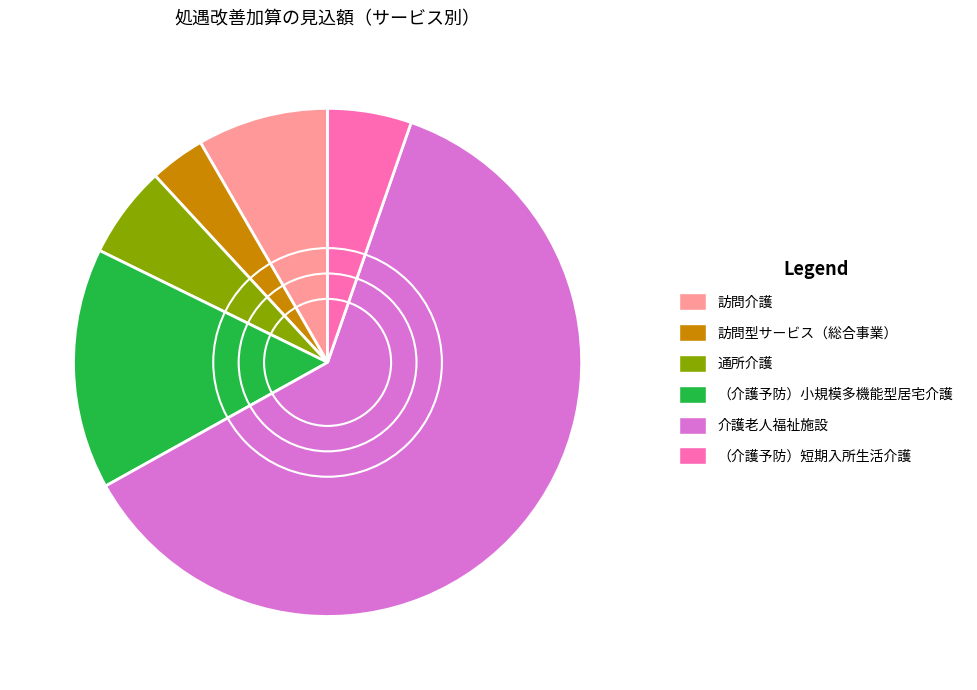

Which category accounts for the majority?

介護老人福祉施設